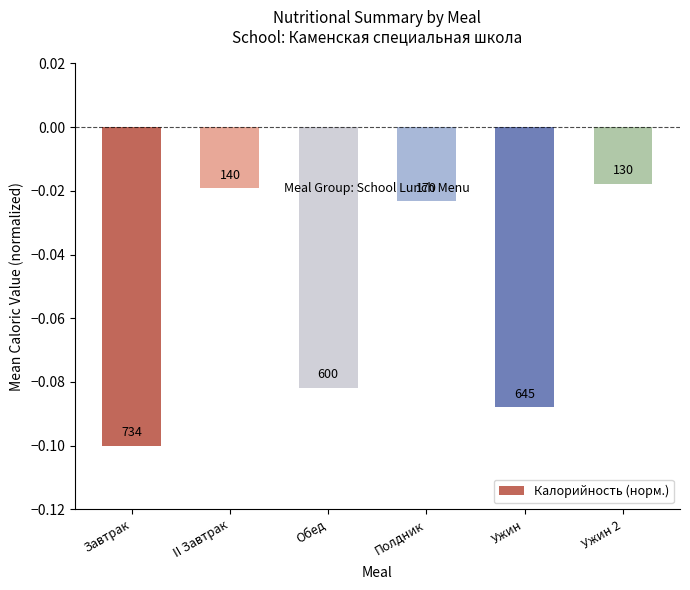

Reading right to left, what are all the values shown in this chart?

Ужин 2=-0.0	Ужин=-0.1	Полдник=-0.0	Обед=-0.1	II Завтрак=-0.0	Завтрак=-0.1